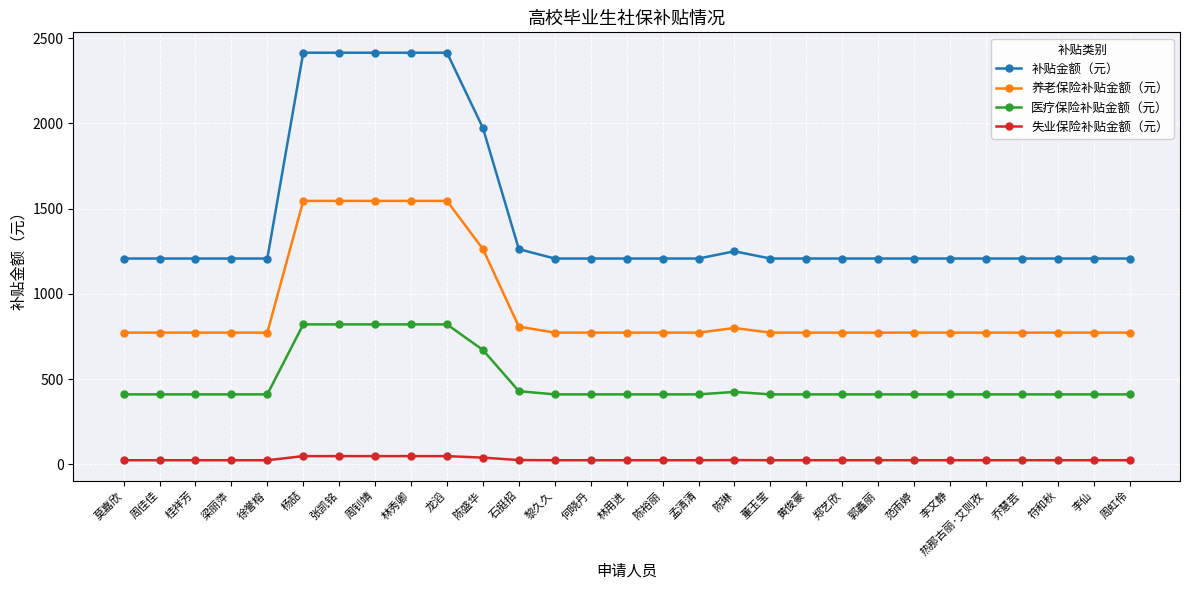

What is the lowest value of the 补贴金额（元） series?

1207.5